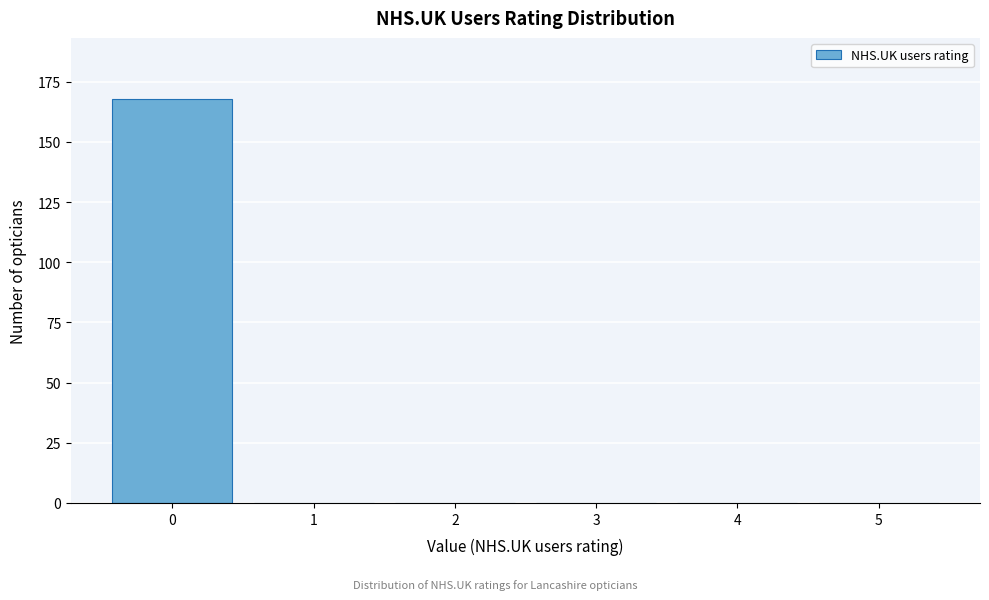

Over which range of the x-axis is the bar tallest?

-0.5 to 0.5